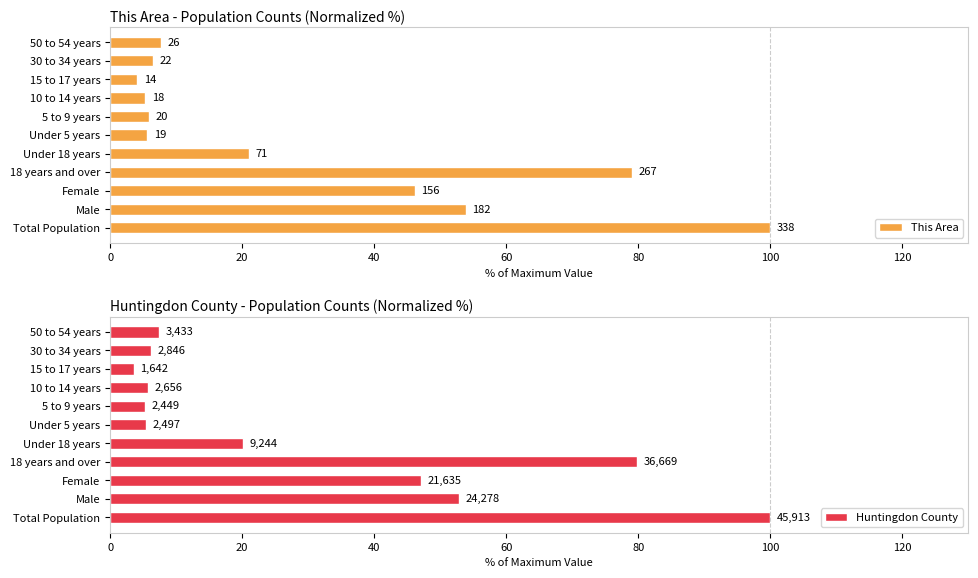

Is it true that Huntingdon County equals 3.6 at 15 to 17 years?

True